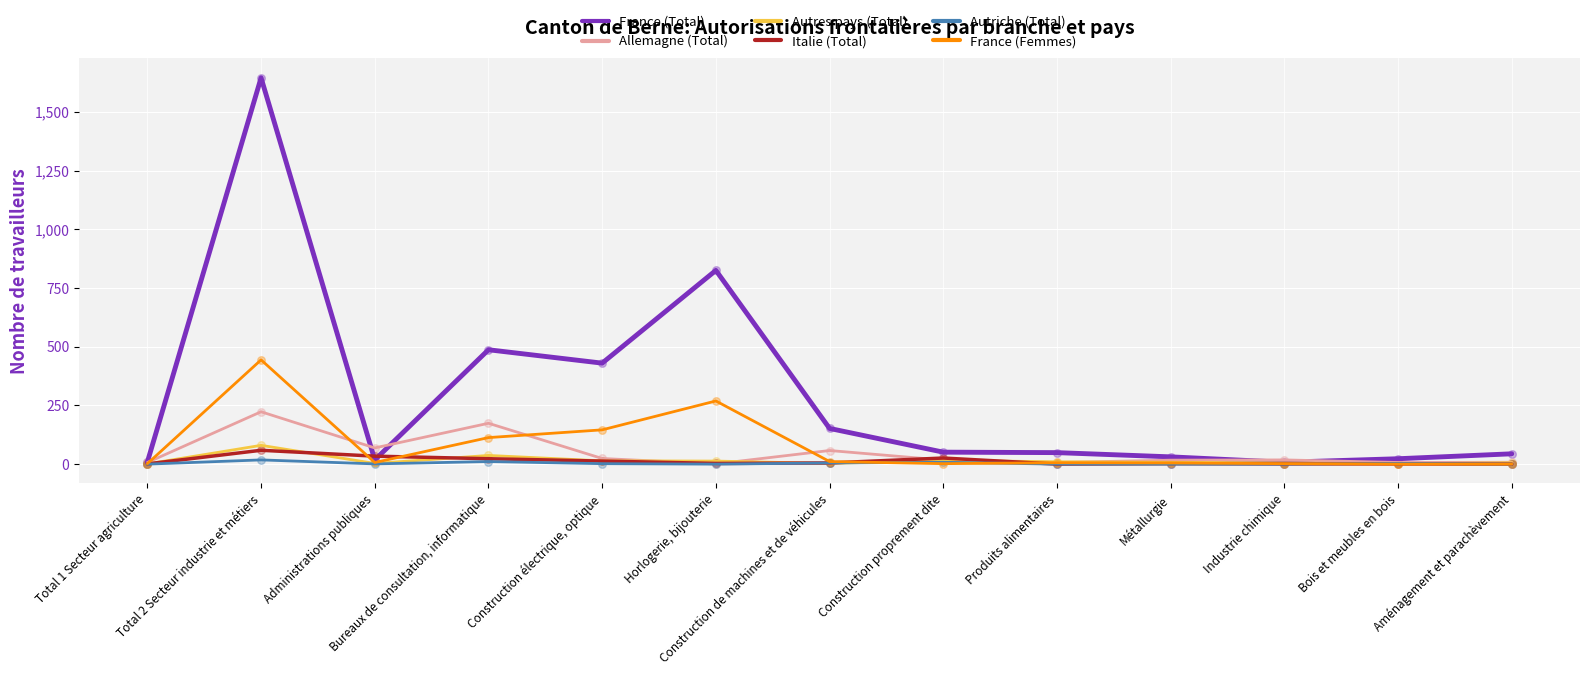

Which series has the largest total across all categories?

France (Total)